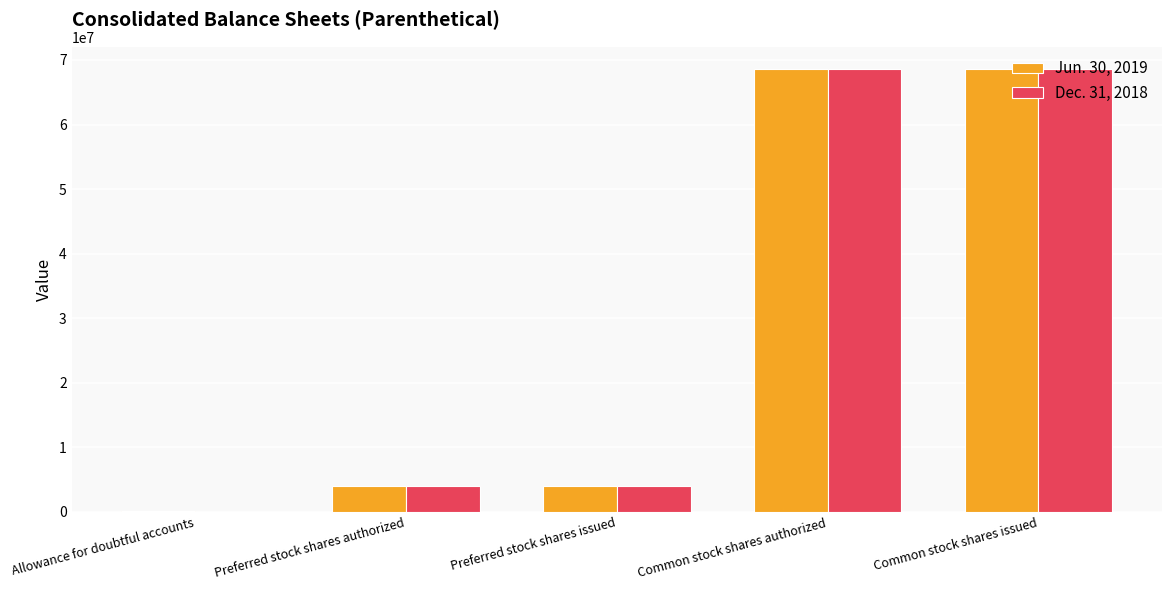

Between Preferred stock shares issued and Common stock shares authorized, which series saw the biggest shift?

Jun. 30, 2019